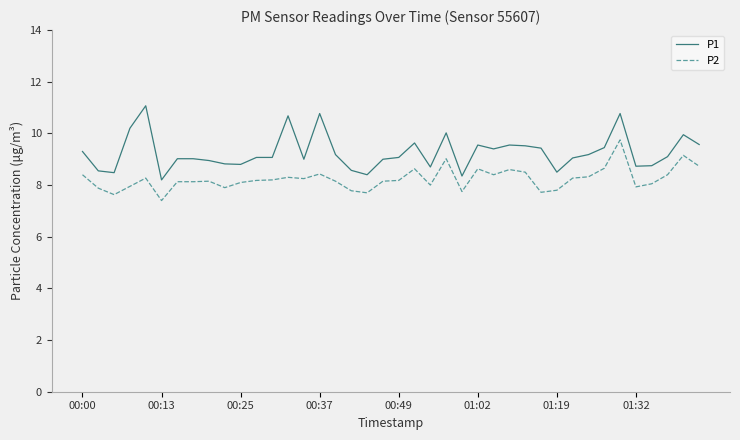

List the series in order of their peak value, lowest first.

P2, P1